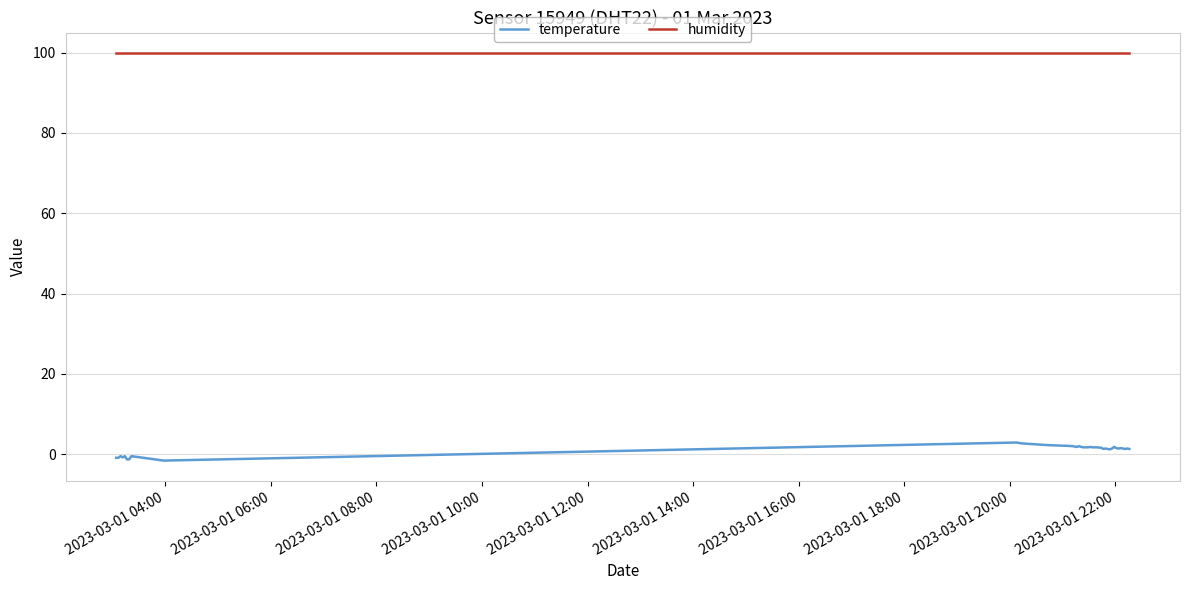

Which series has the largest range (max minus min)?

temperature